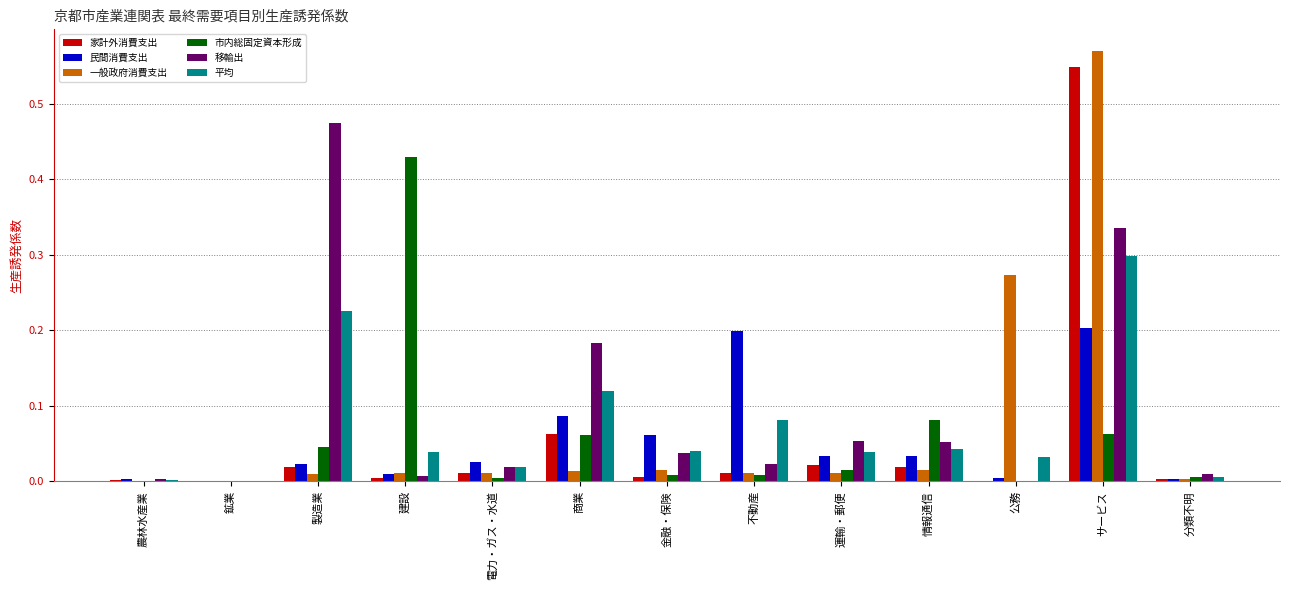

The 移輸出 series shows 0.3 at サービス. True or false?

True